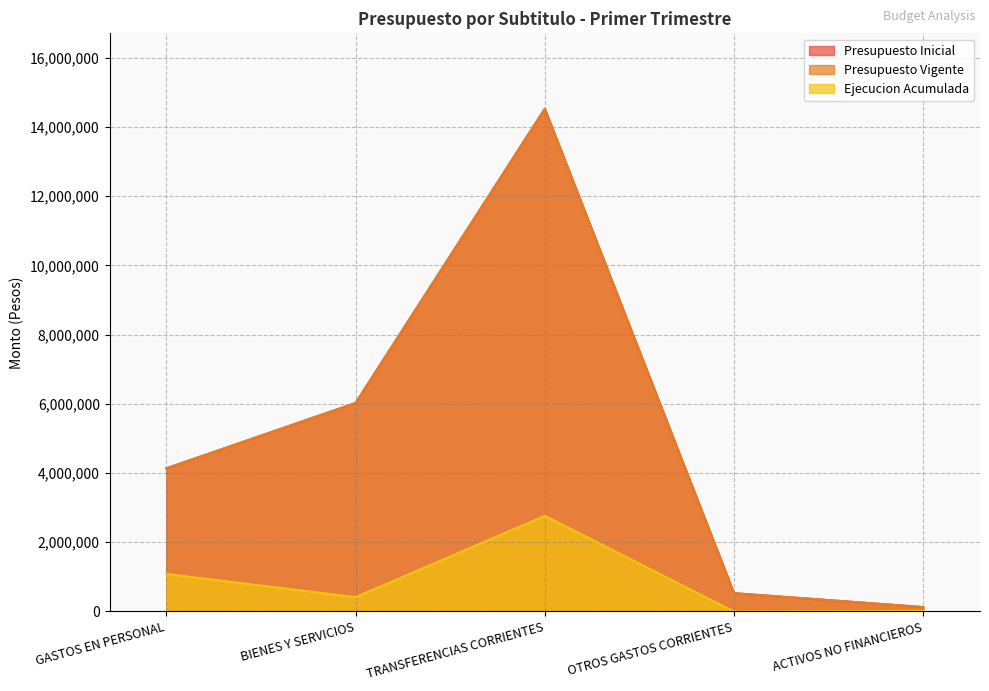

What is the spread (max minus min) of values at GASTOS EN PERSONAL?

3051429